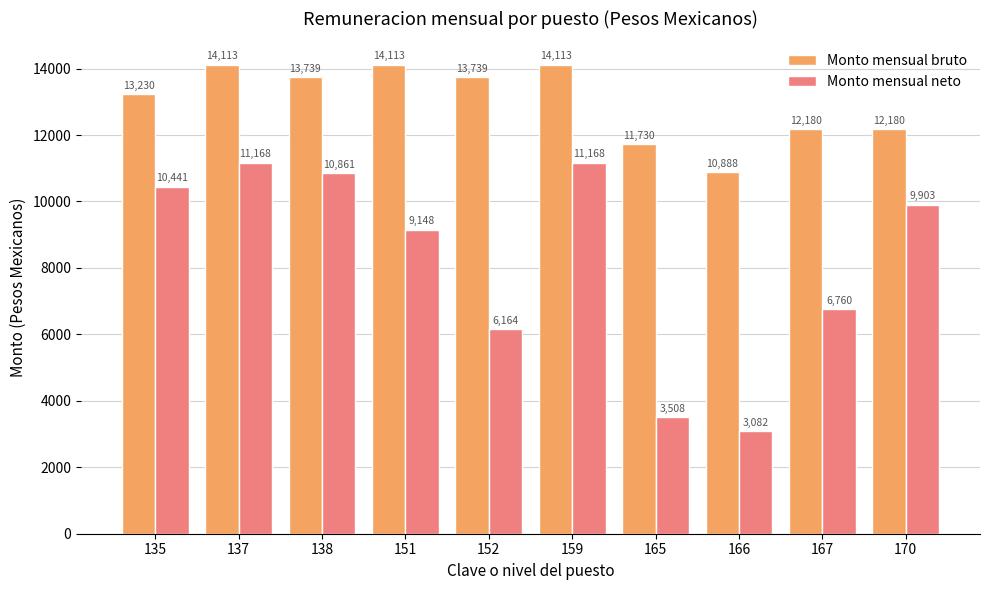

What is the value of the Monto mensual bruto bar at the 1st from the left?

13230.0